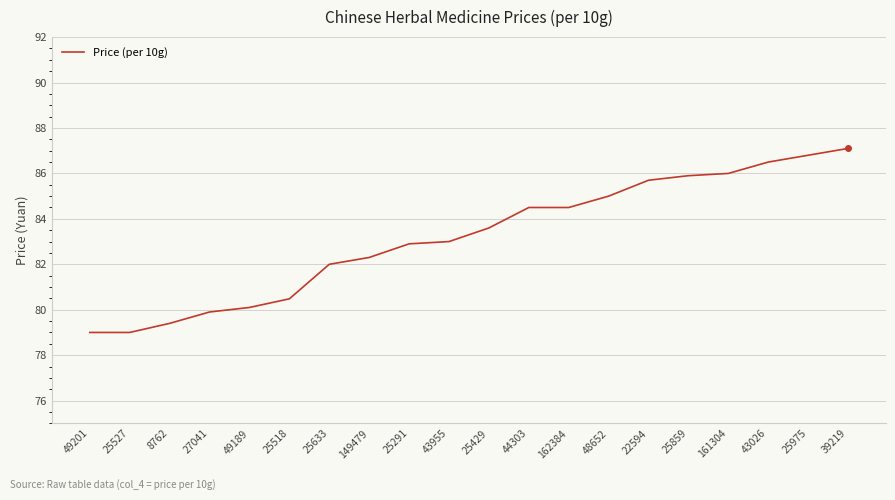

What is the ratio of the value at 25859 to the value at 25527?

1.1